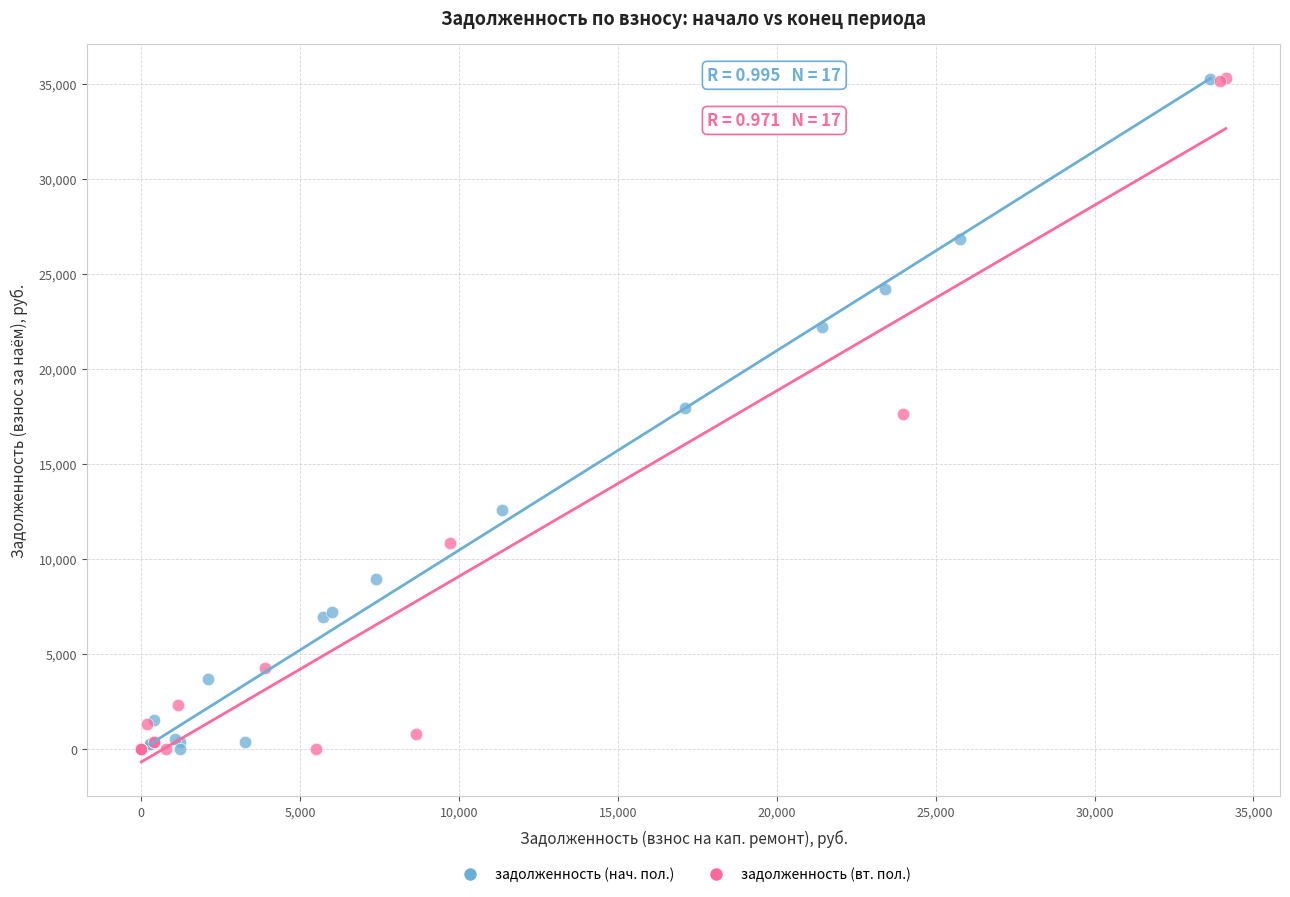

Which series has the widest spread of Y values?

задолженность (вт. пол.)